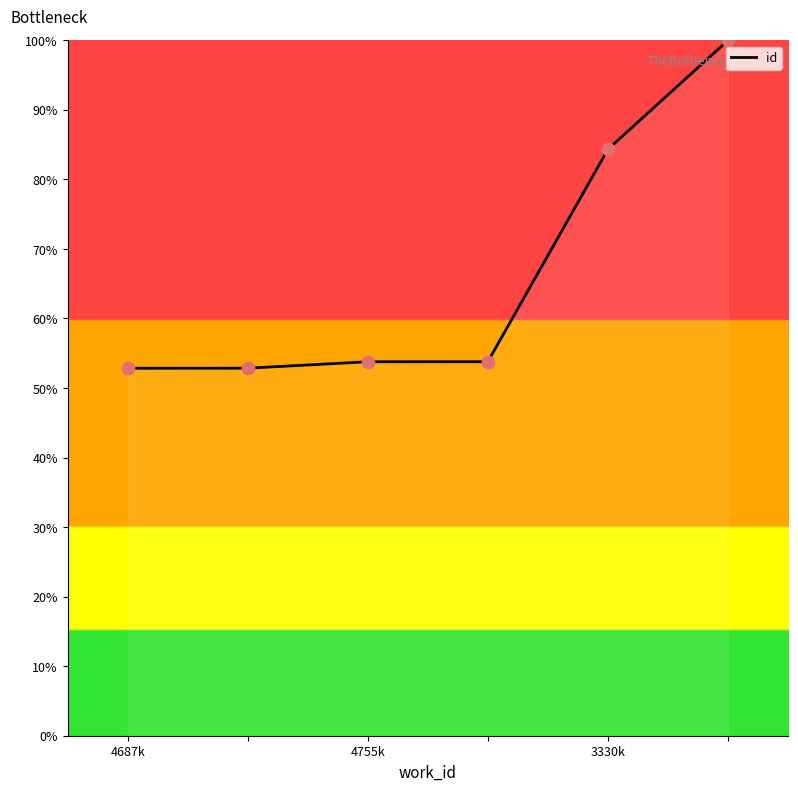

What is the average value?

66.3